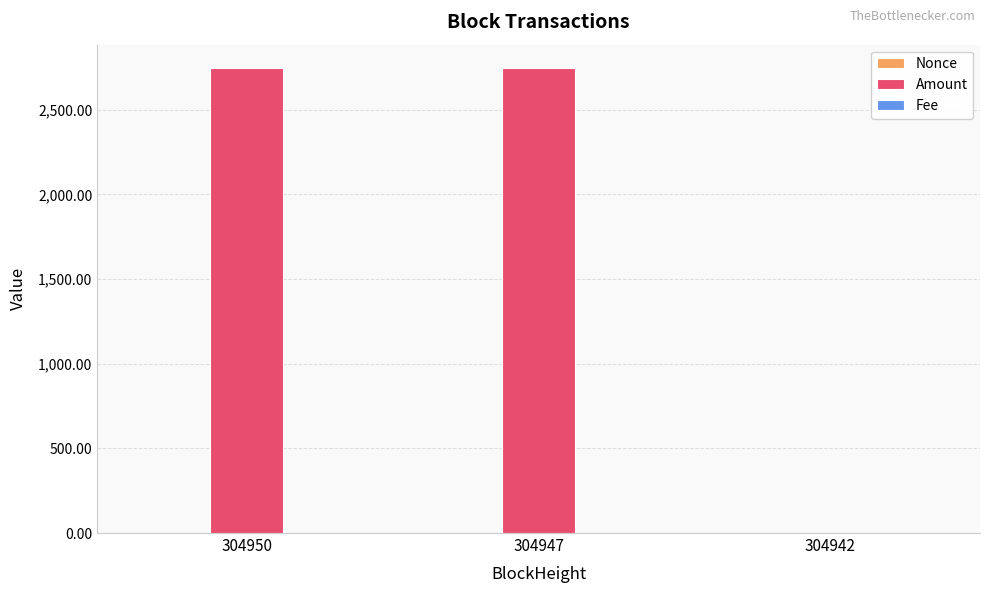

How many groups of bars are there?

3